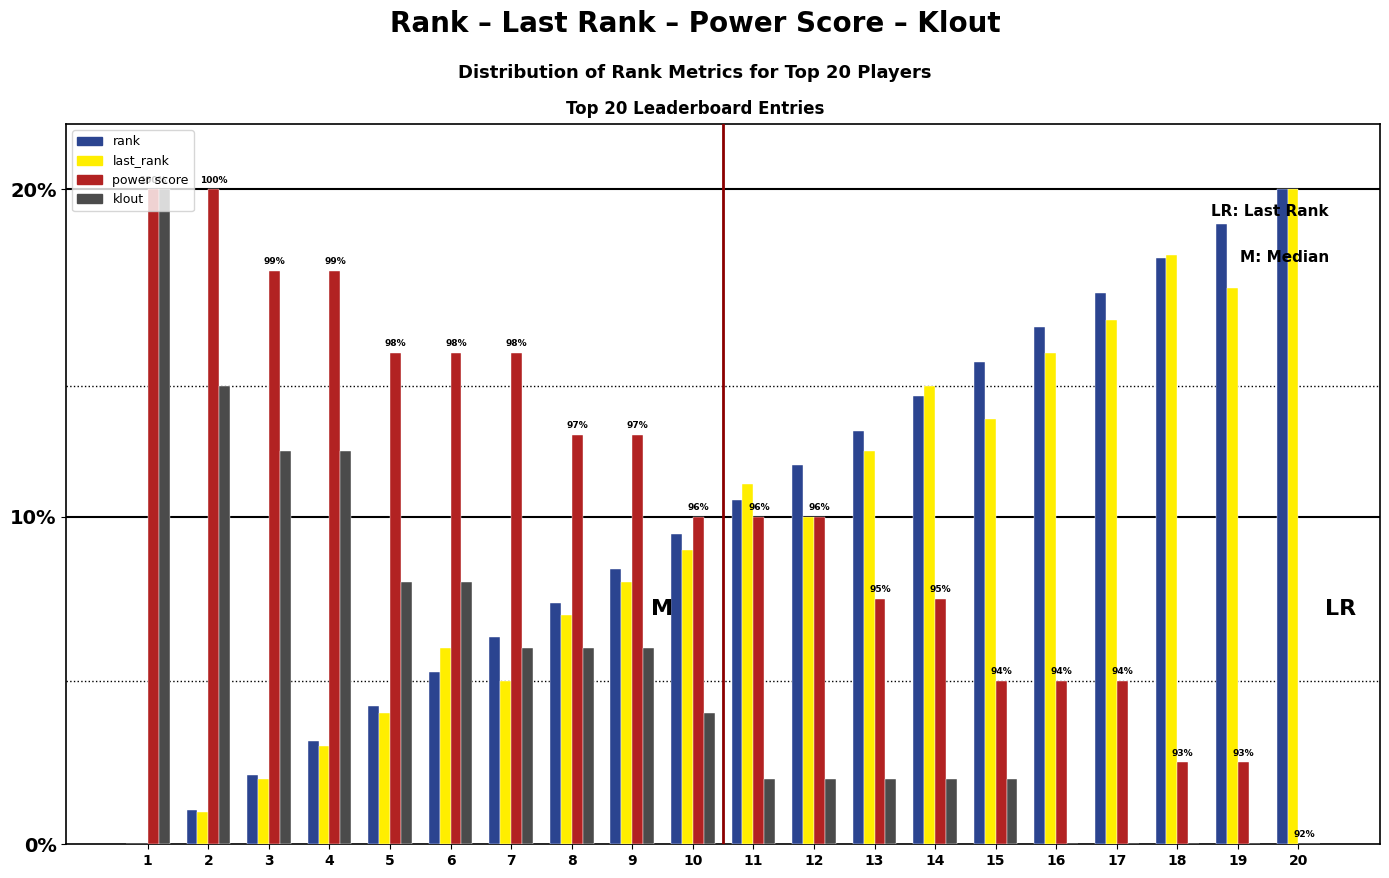

What is the maximum value shown in the chart?

20.0